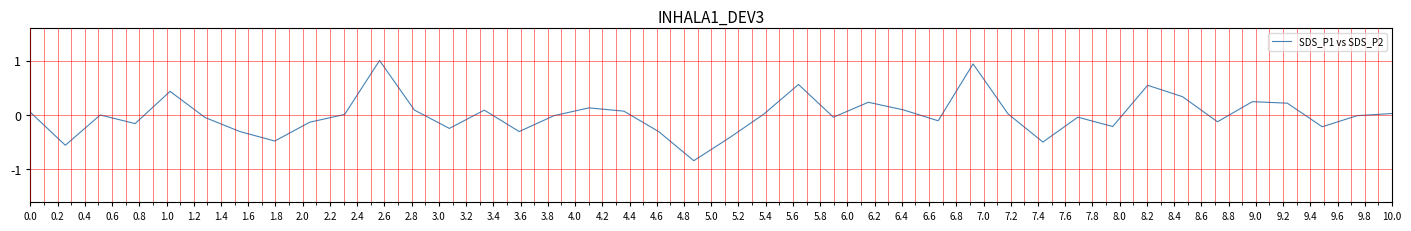

How many lines are shown in the chart?

1